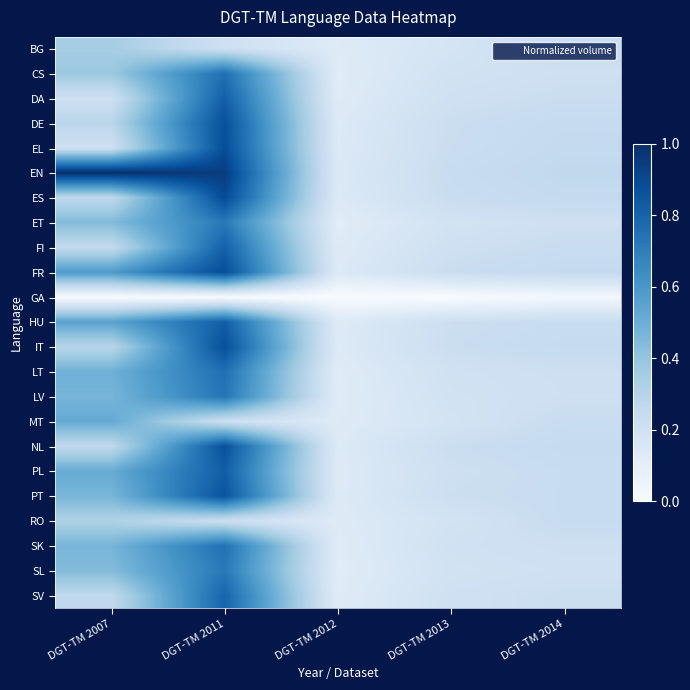

What is the total value across all series at DGT-TM 2007?

9.0